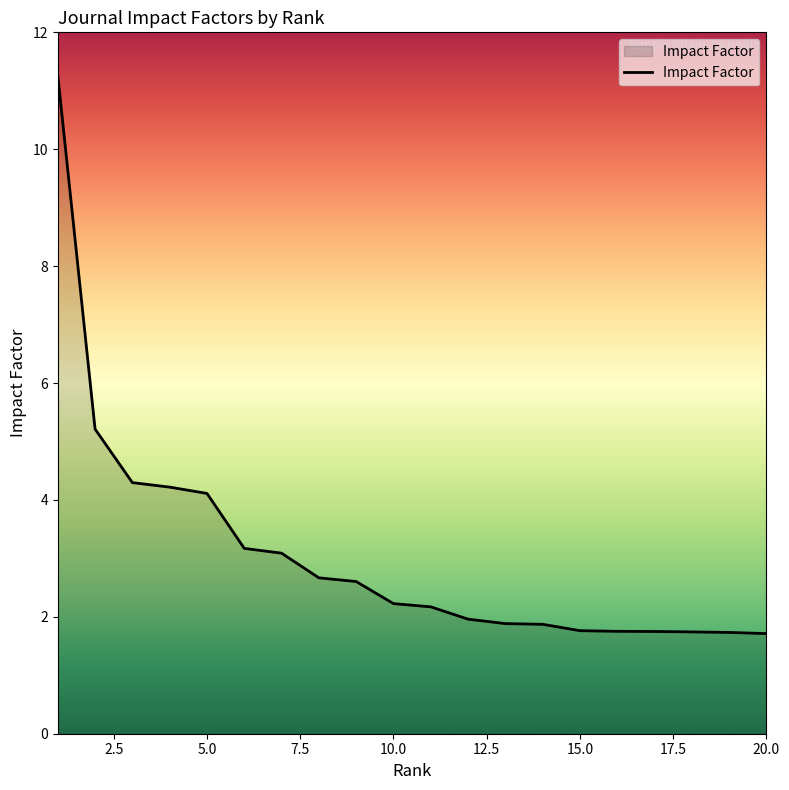

What is the smallest value displayed?

1.7